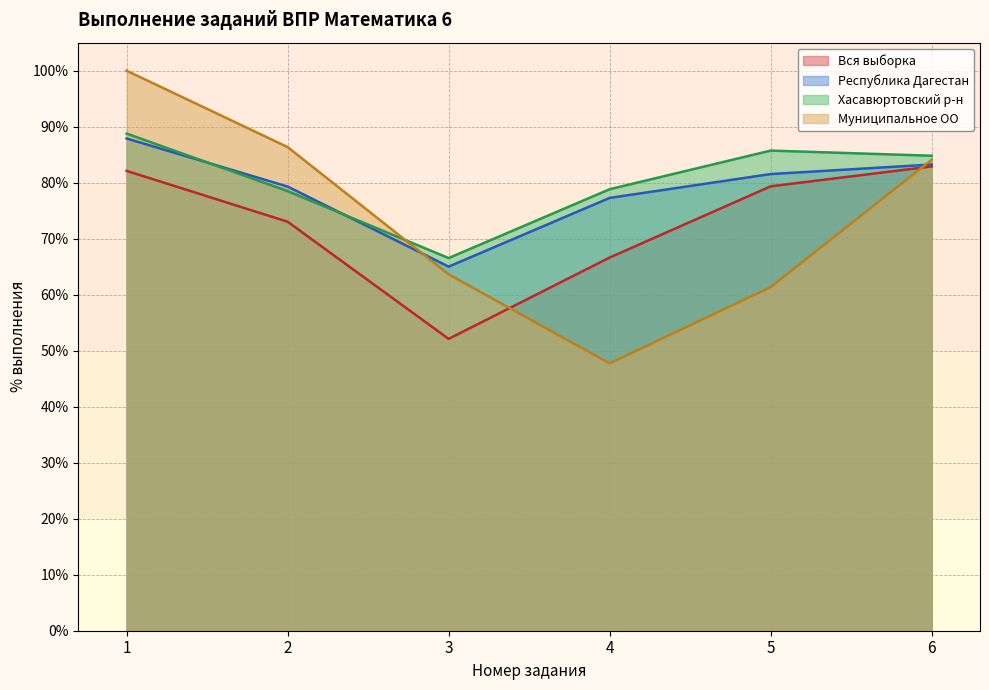

What is the value of the Республика Дагестан point at the 5th from the left?

81.5